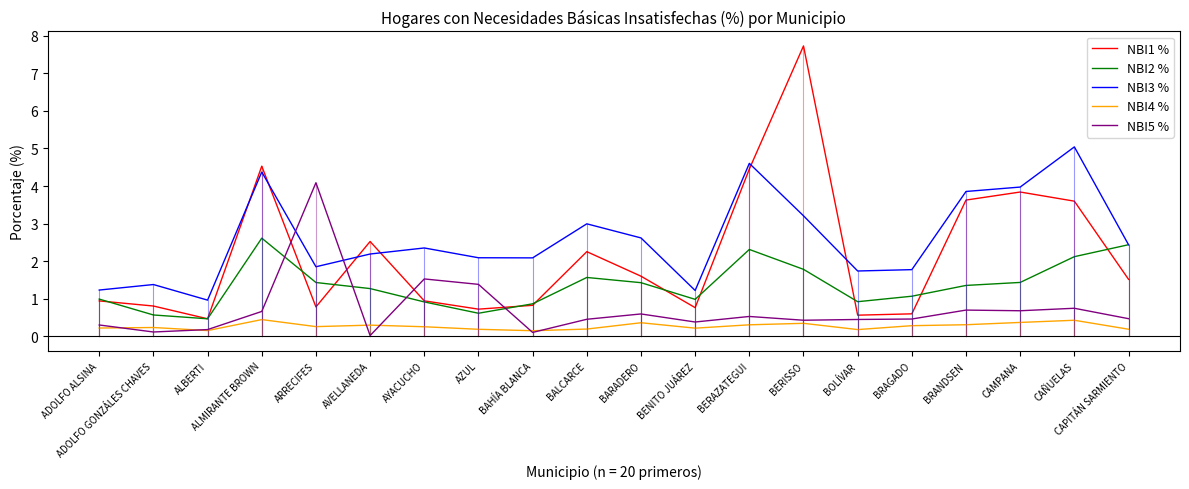

What position from the left is AYACUCHO?

7